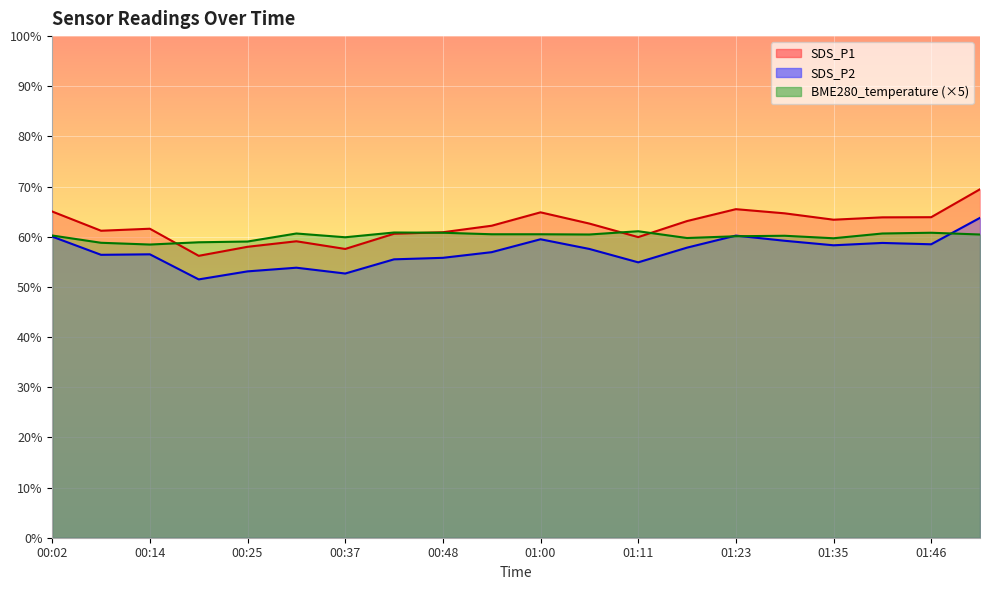

What is the smallest value displayed?

51.5